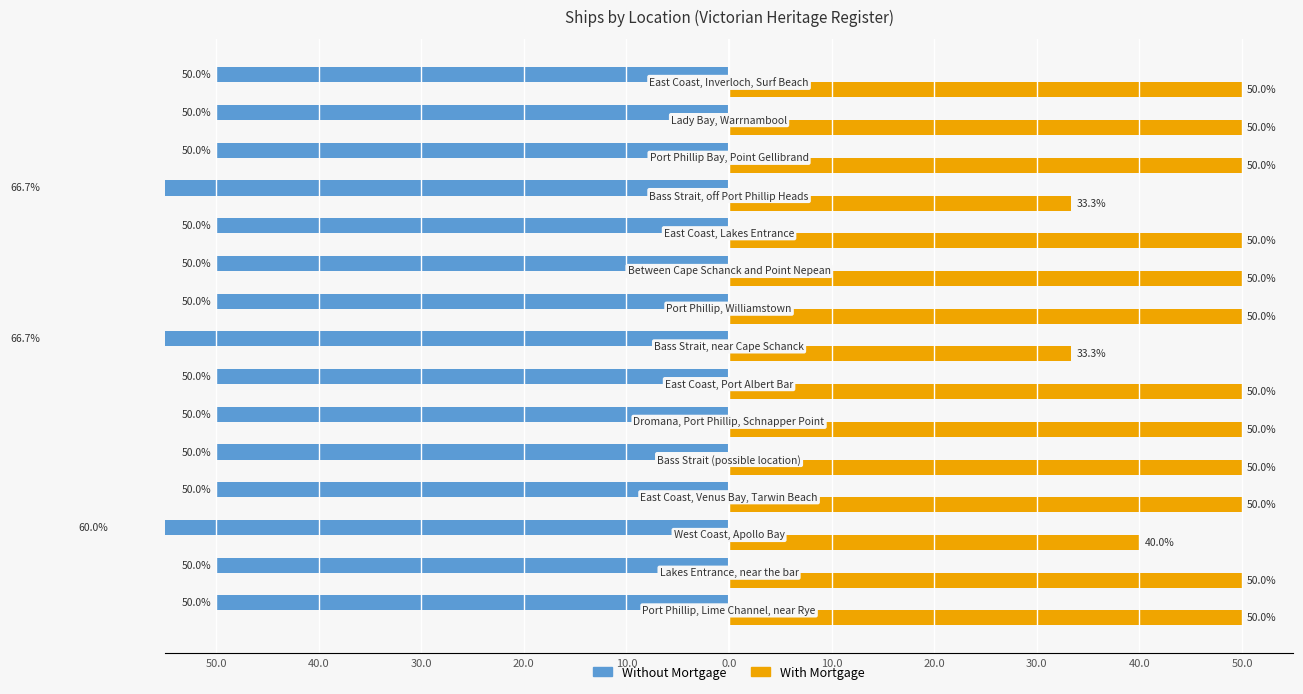

What are all the series names shown in the legend?

Without Mortgage, With Mortgage